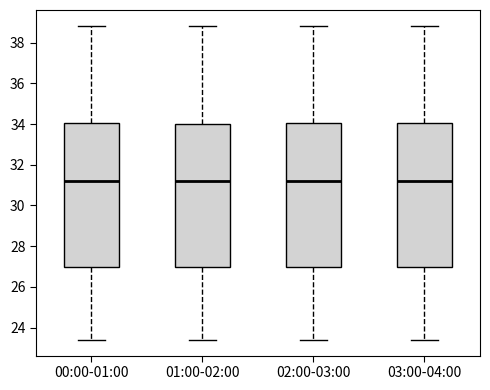

Reading left to right, transcribe this box plot: for each box, give where its median line is, the range the box spans, and where its two whiskers end, as read against the y-axis. The values are not printed on the chart, so give them approximately, as read against the axis.

00:00-01:00: median 31.2, box 27.0 to 34.0, whiskers 23.4 to 38.8
01:00-02:00: median 31.2, box 27.0 to 34.0, whiskers 23.4 to 38.8
02:00-03:00: median 31.2, box 27.0 to 34.0, whiskers 23.4 to 38.8
03:00-04:00: median 31.2, box 27.0 to 34.0, whiskers 23.4 to 38.8